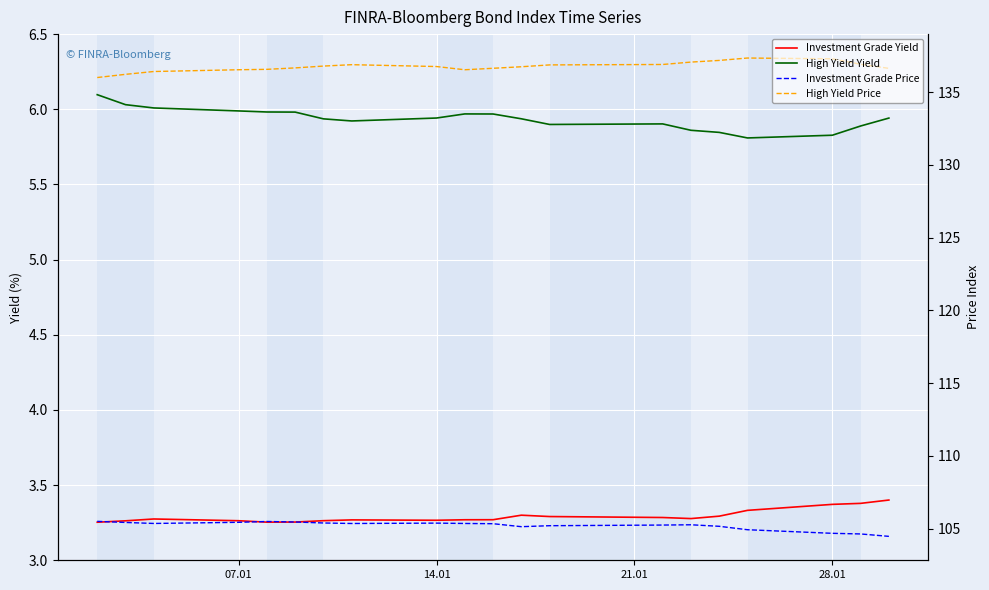

How many interior local peaks does the High Yield Yield series have?

2